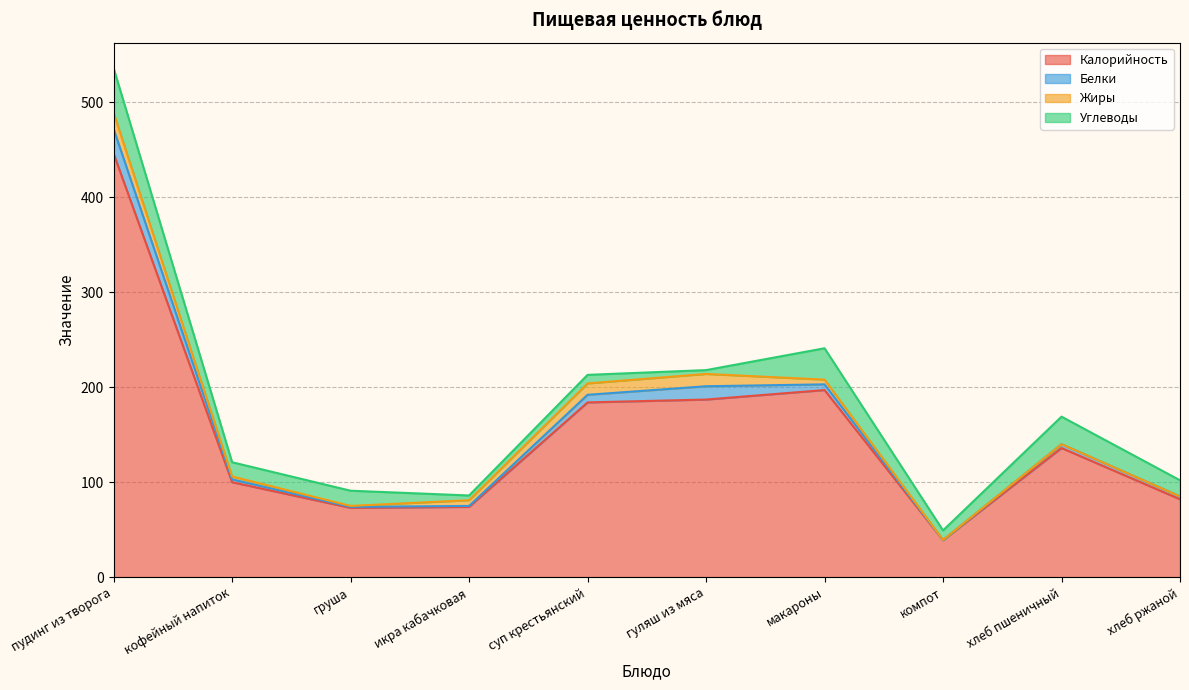

In Белки, how many points are lower than both neighbors (excluding endpoints)?

1